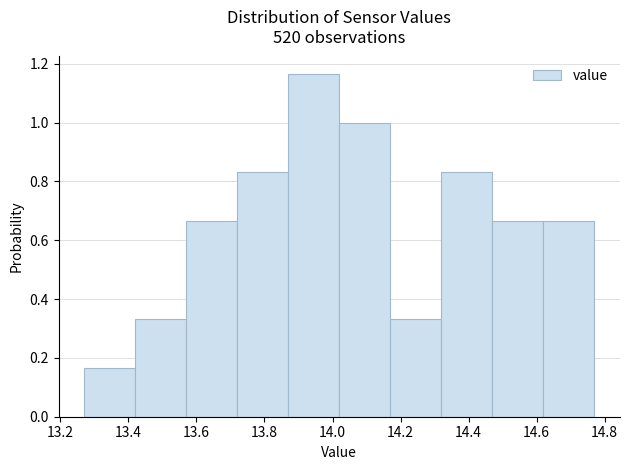

What is the height of the bar covering 14.02 to 14.17 on the x-axis? Neither the bar edges nor the heights are printed on the chart, so give them approximately, as read against the axes.

1.00